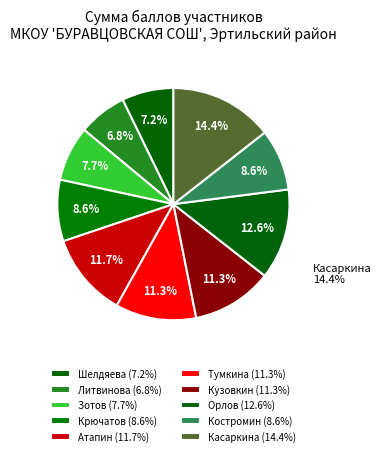

The Костромин slice represents 9% of the pie. True or false?

True